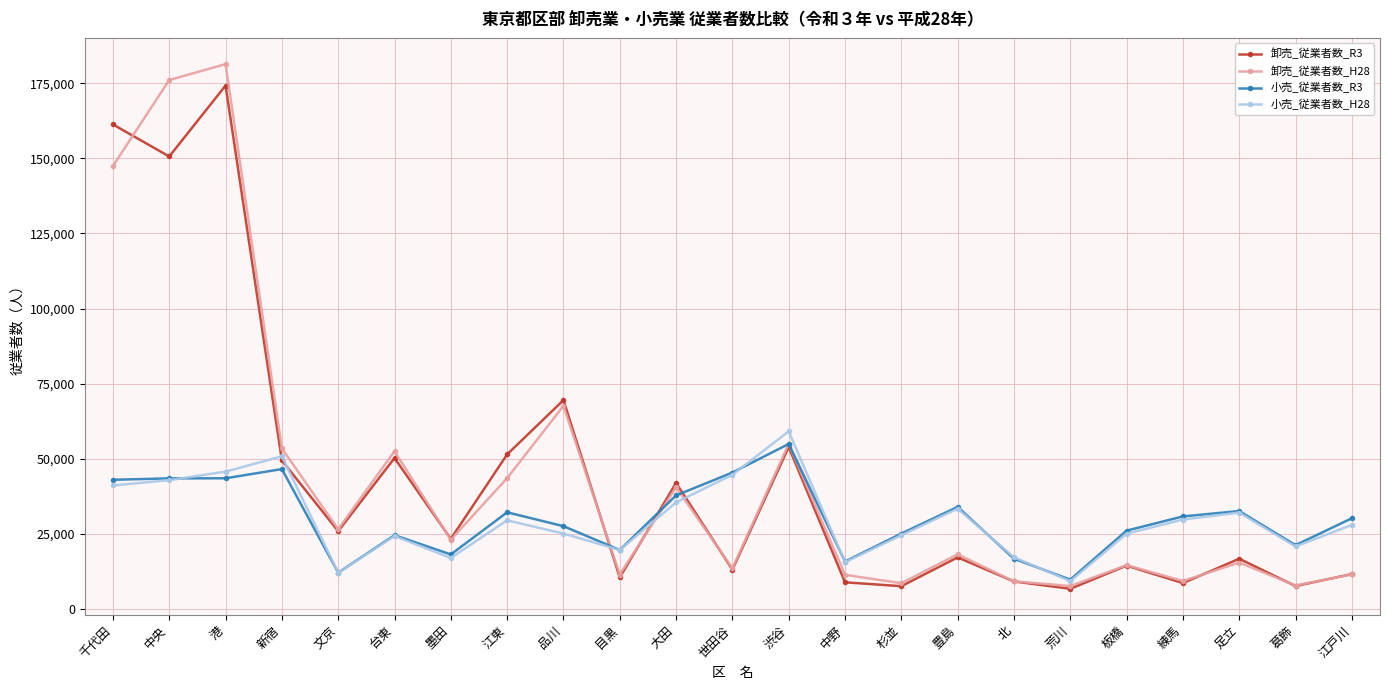

True or false: 卸売_従業者数_R3 has more than 2 points higher than both neighbors.

True